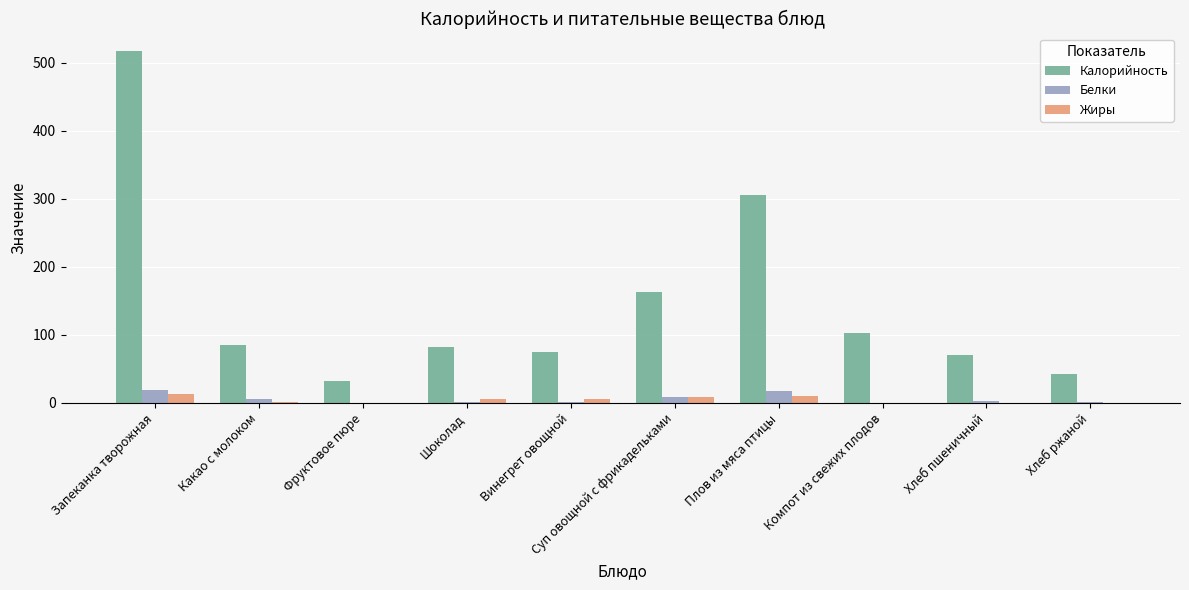

Which series has the largest total across all categories?

Калорийность